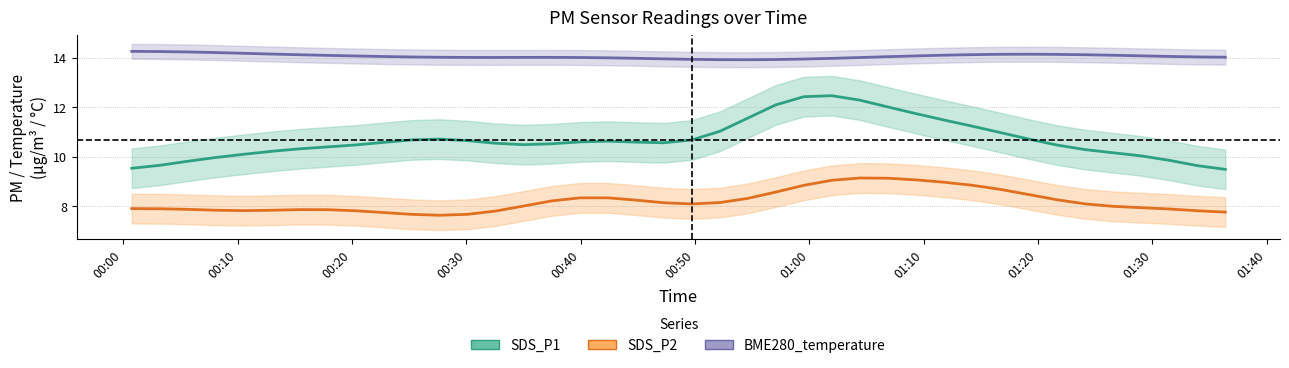

The value of SDS_P2 at 29 is 14.6. True or false?

False